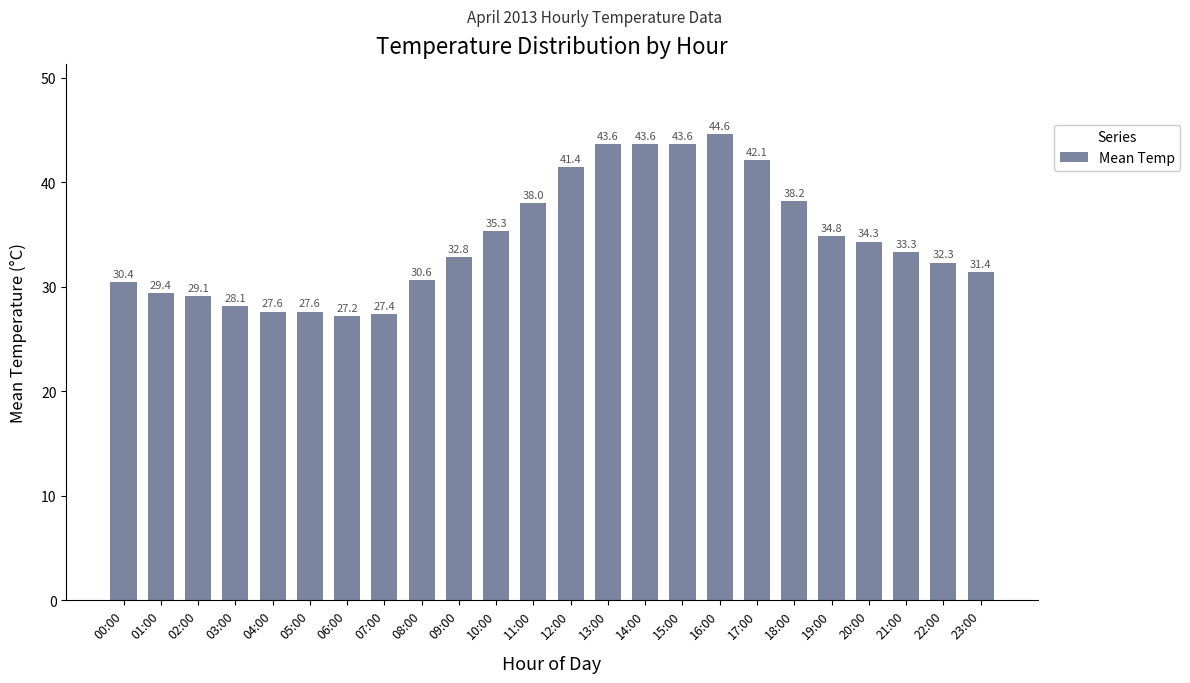

What position from the right is 18:00?

6